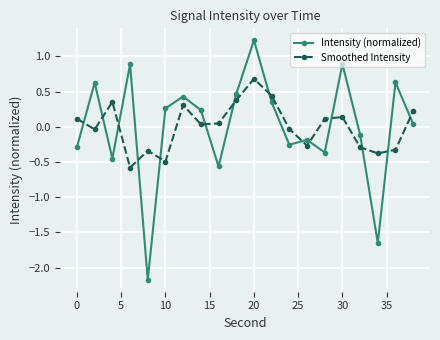

What is the difference between the maximum and minimum values in the Smoothed Intensity series?

1.3